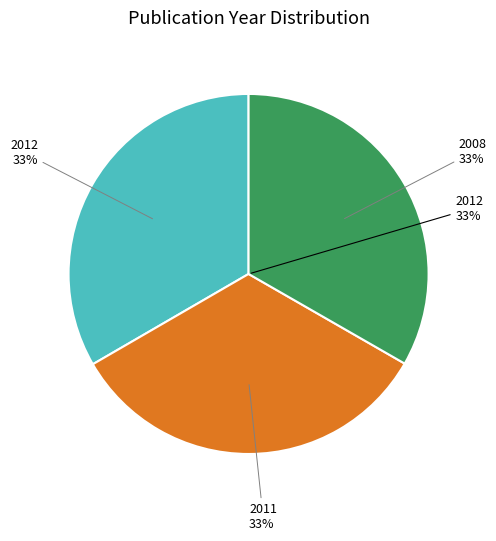

To the nearest percent, what percentage of the pie is 2011?

33%